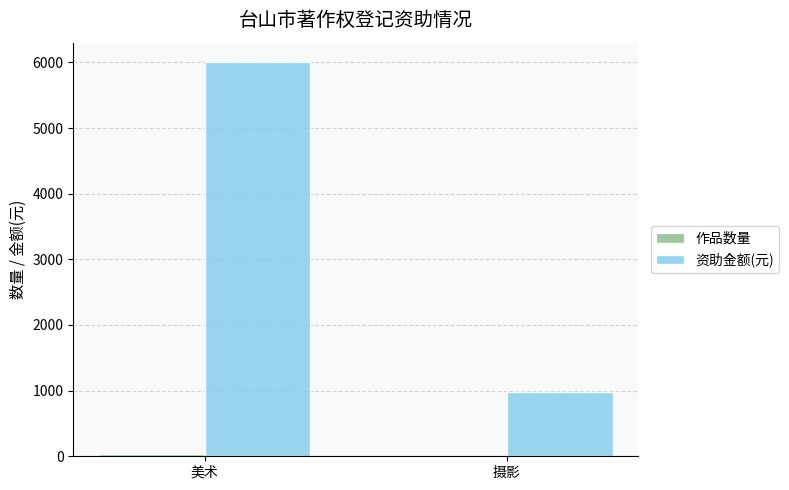

Is it true that 资助金额(元) equals 10286 at 美术?

False